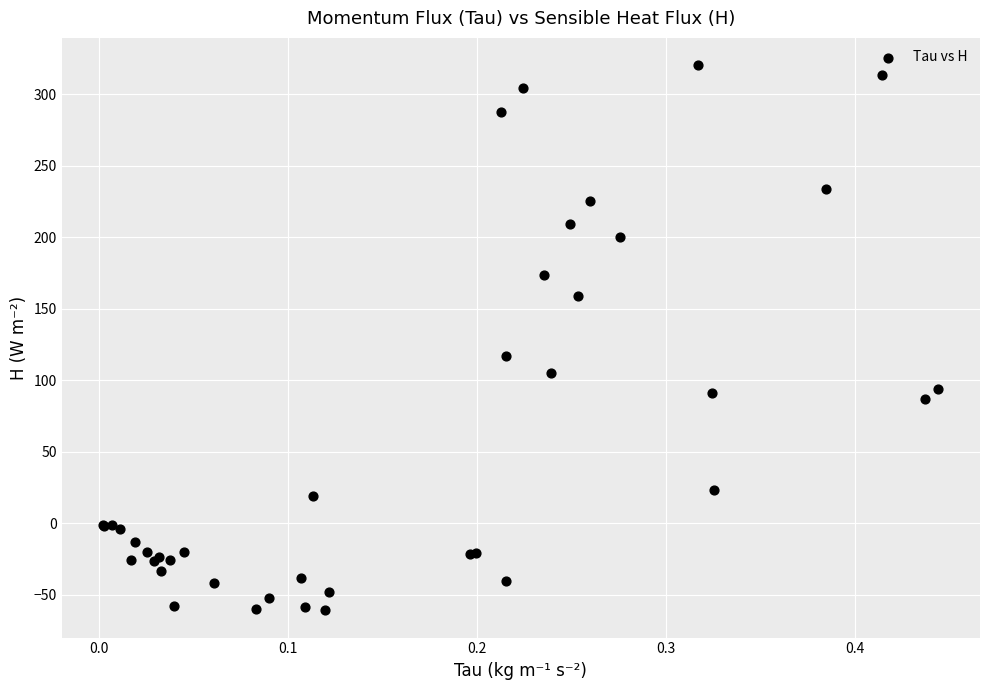

What Y value in the scatter plot is closest to 129?

117.3